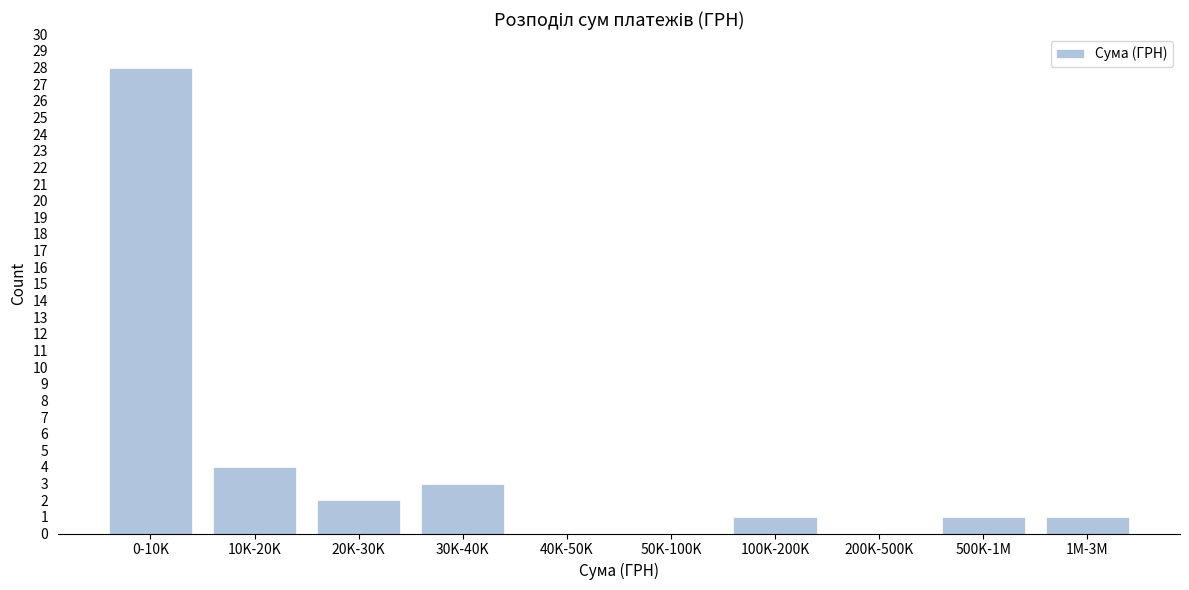

Reading left to right, what are all the values shown in this chart?

0-10K=28	10K-20K=4	20K-30K=2	30K-40K=3	40K-50K=0	50K-100K=0	100K-200K=1	200K-500K=0	500K-1M=1	1M-3M=1